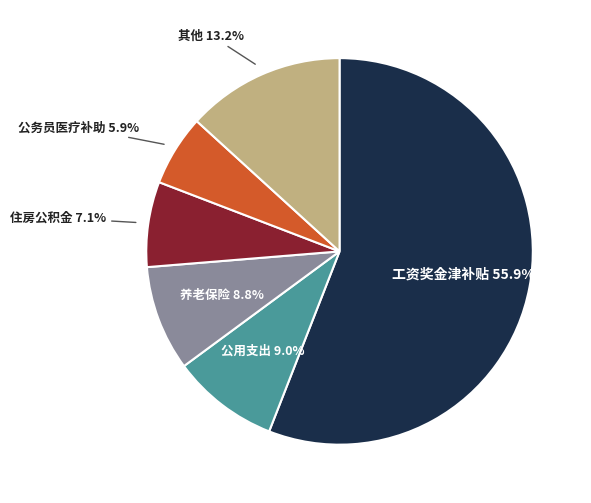

How many slices are in this pie chart?

6